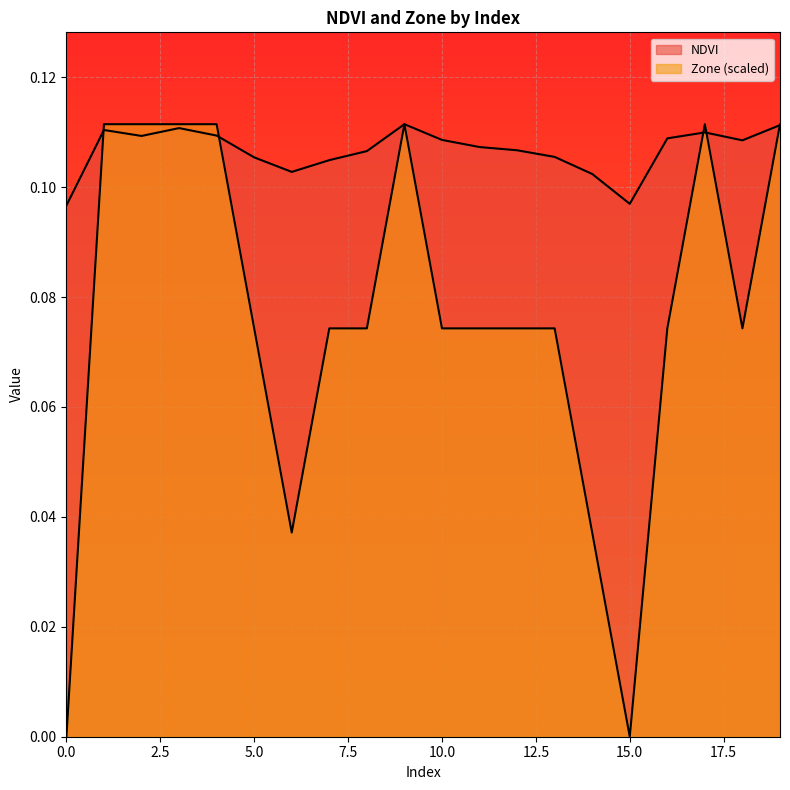

What is the value of the NDVI point at the 18th from the left?

0.1